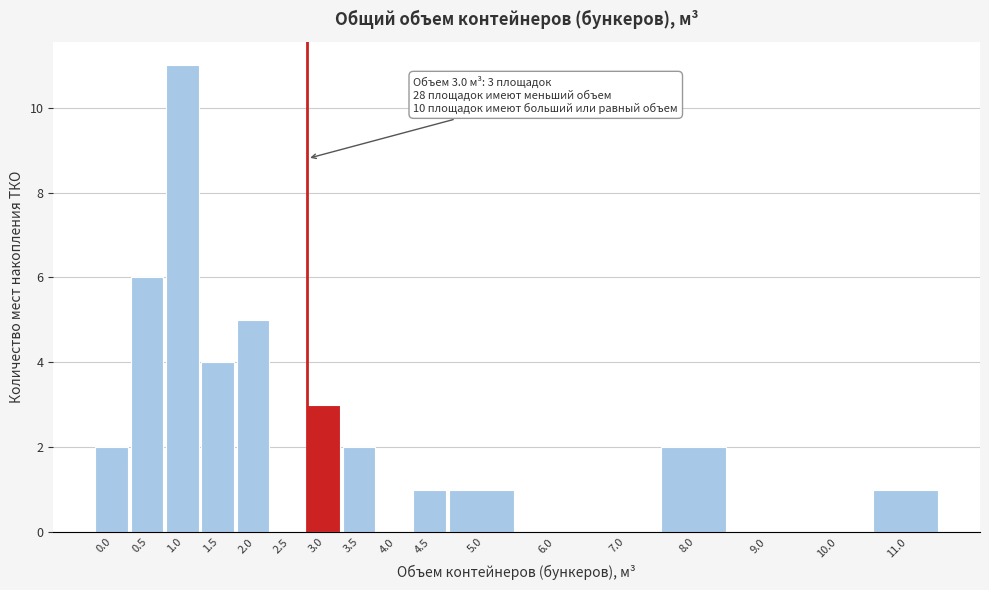

Reading left to right, what are all the values shown in this chart?

0.0=2	0.5=6	1.0=11	1.5=4	2.0=5	2.5=0	3.0=3	3.5=2	4.0=0	4.5=1	5.0=1	6.0=0	7.0=0	8.0=2	9.0=0	10.0=0	11.0=1